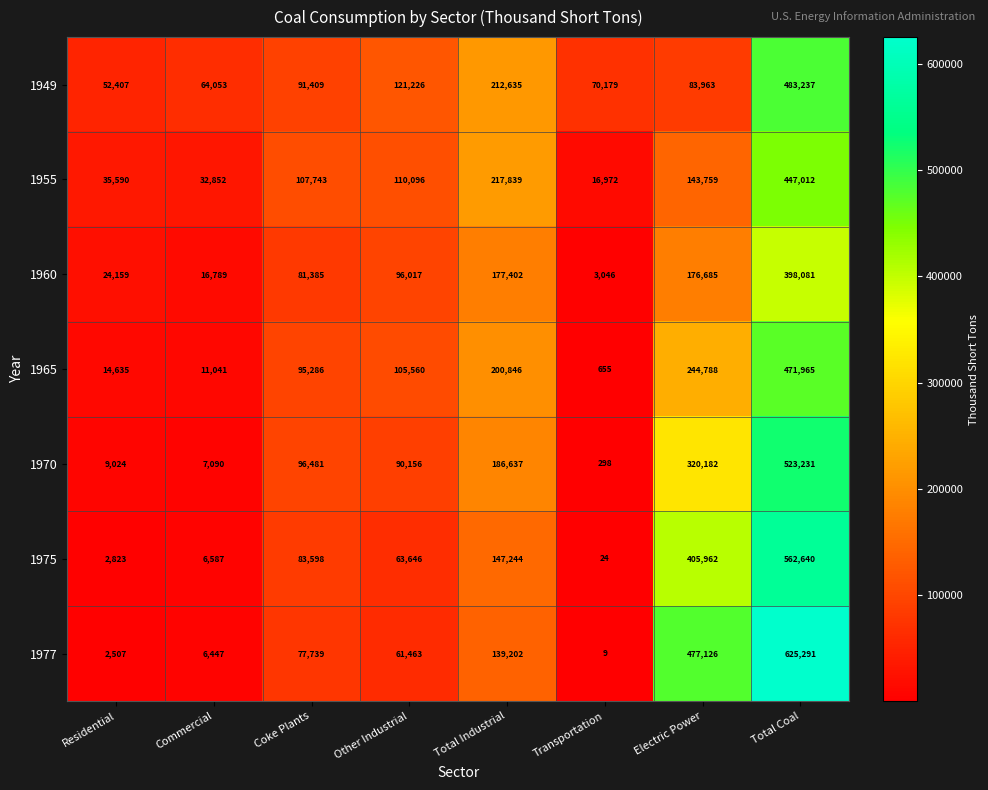

What is the smallest value displayed?

9